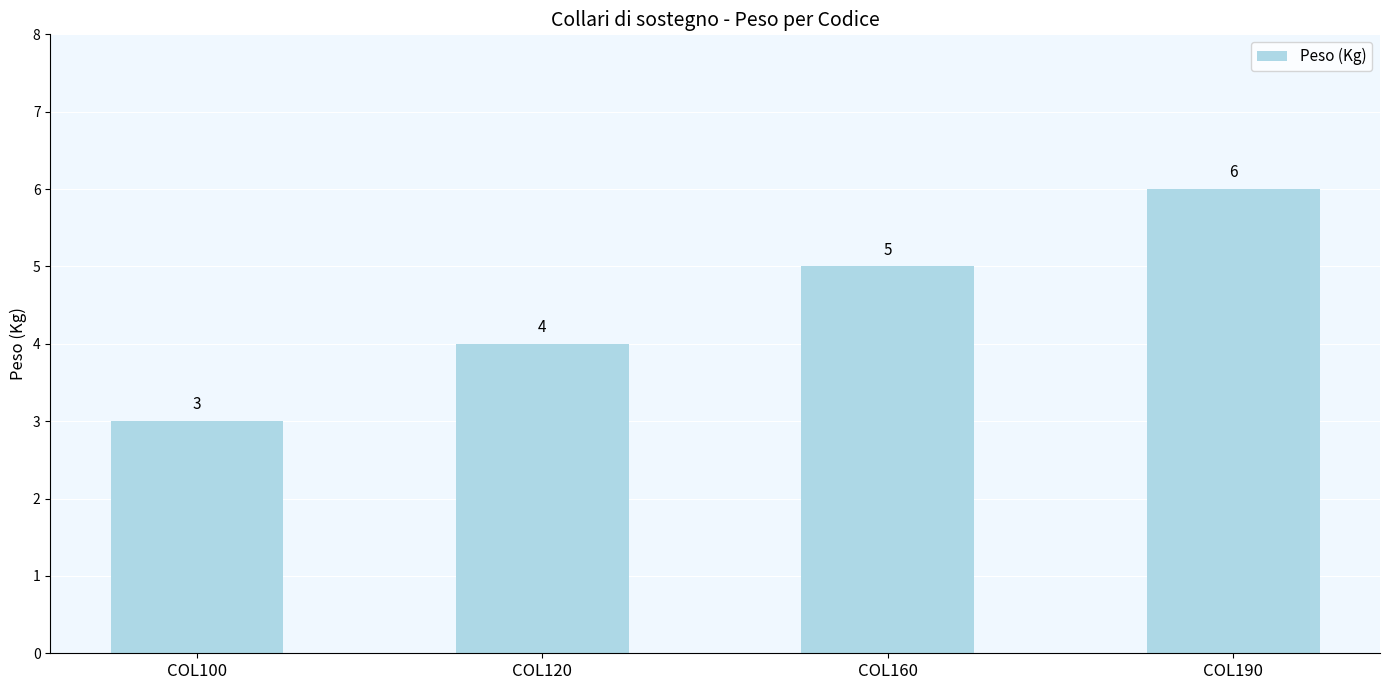

What is the difference between the values at COL100 and COL190?

3